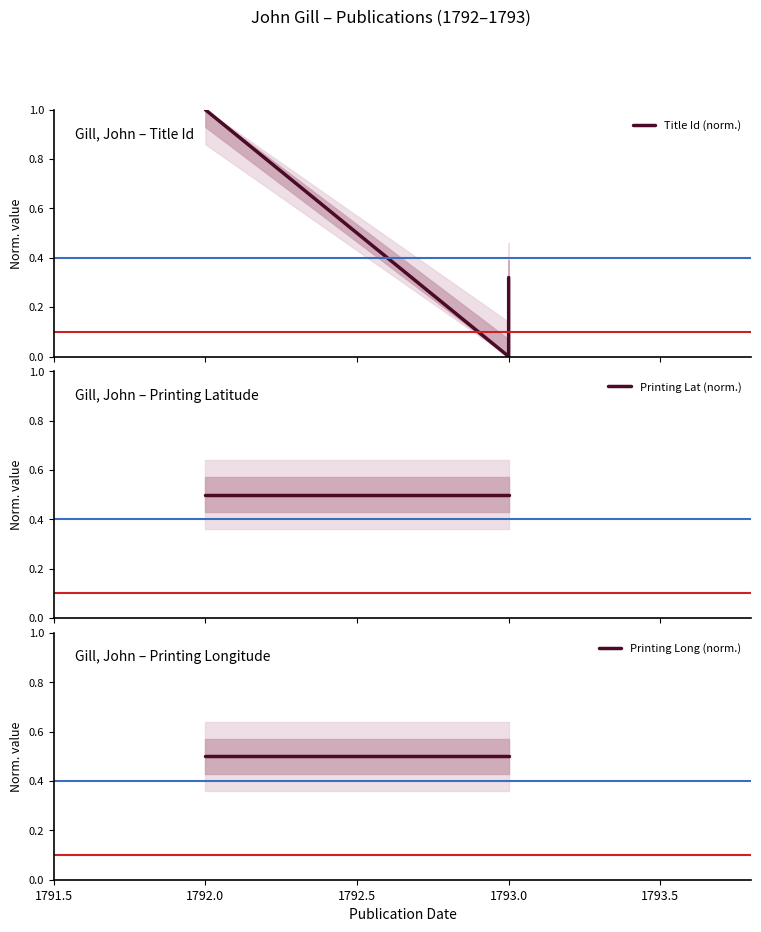

What is the label of the 1st point from the right?

1793.0